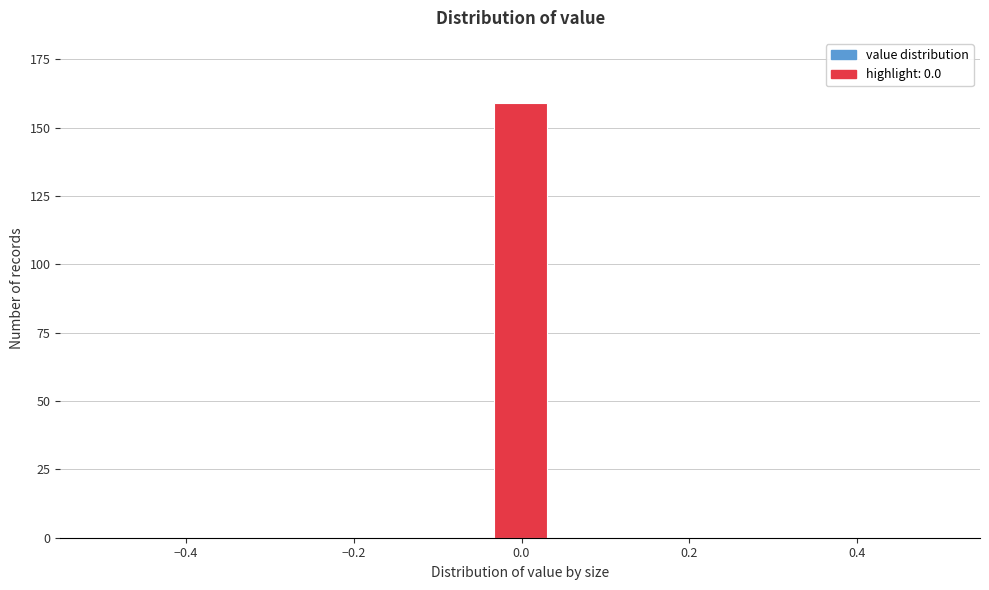

Read against the x-axis, roughly where is the centre of the tallest bar?

0.00